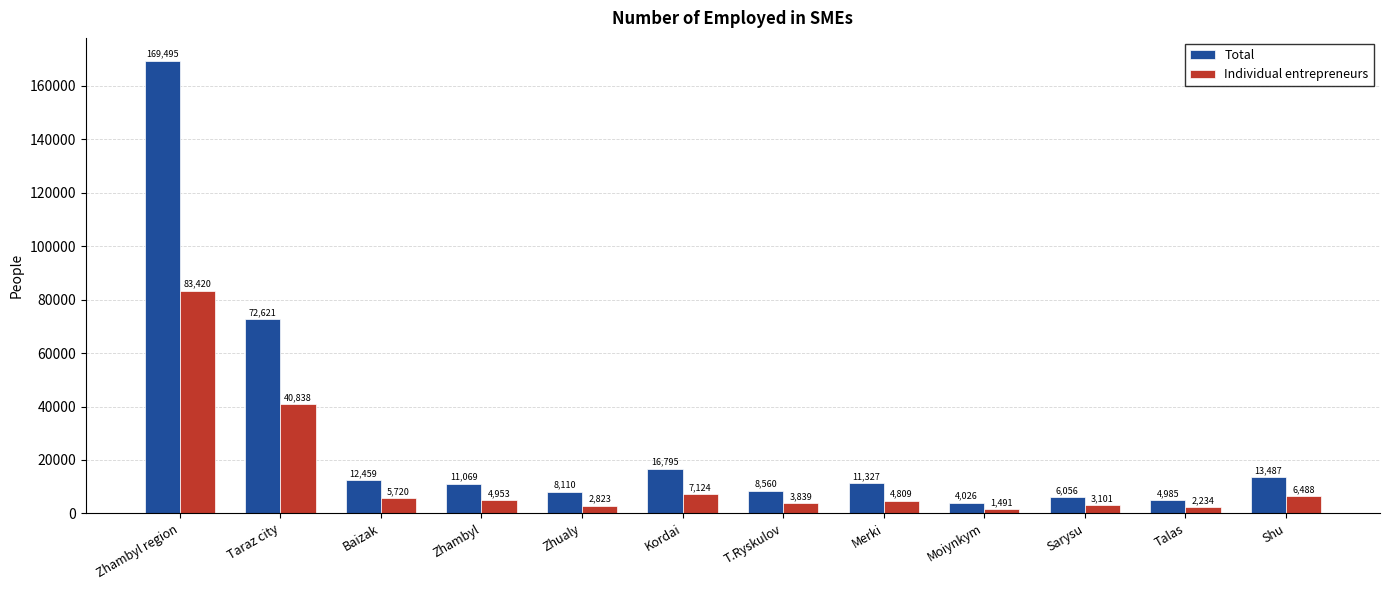

The value of Total at Baizak is 3291. True or false?

False